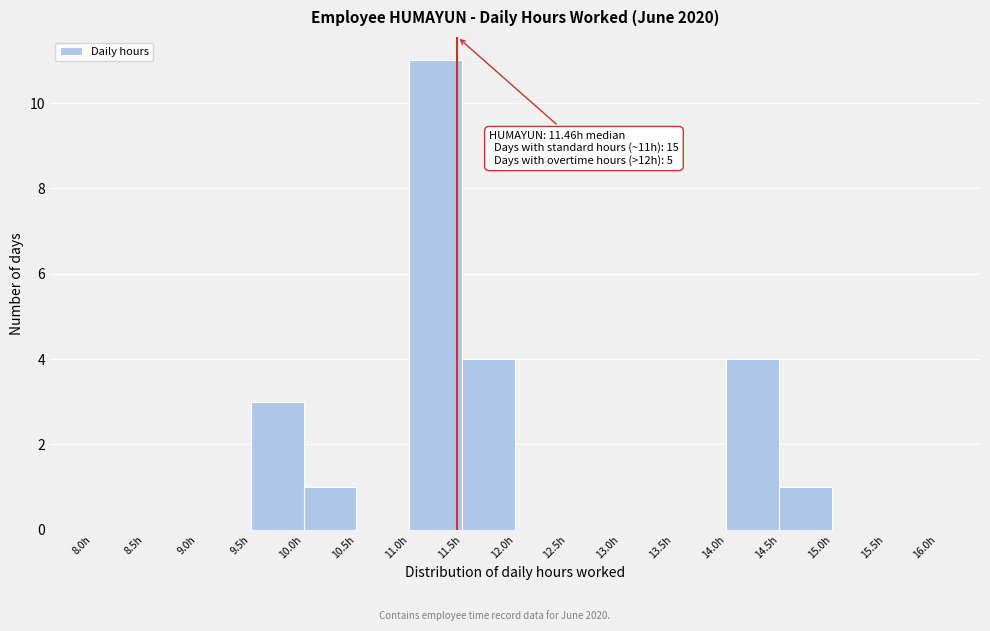

Over which range of the x-axis is the bar tallest?

11.0 to 11.5